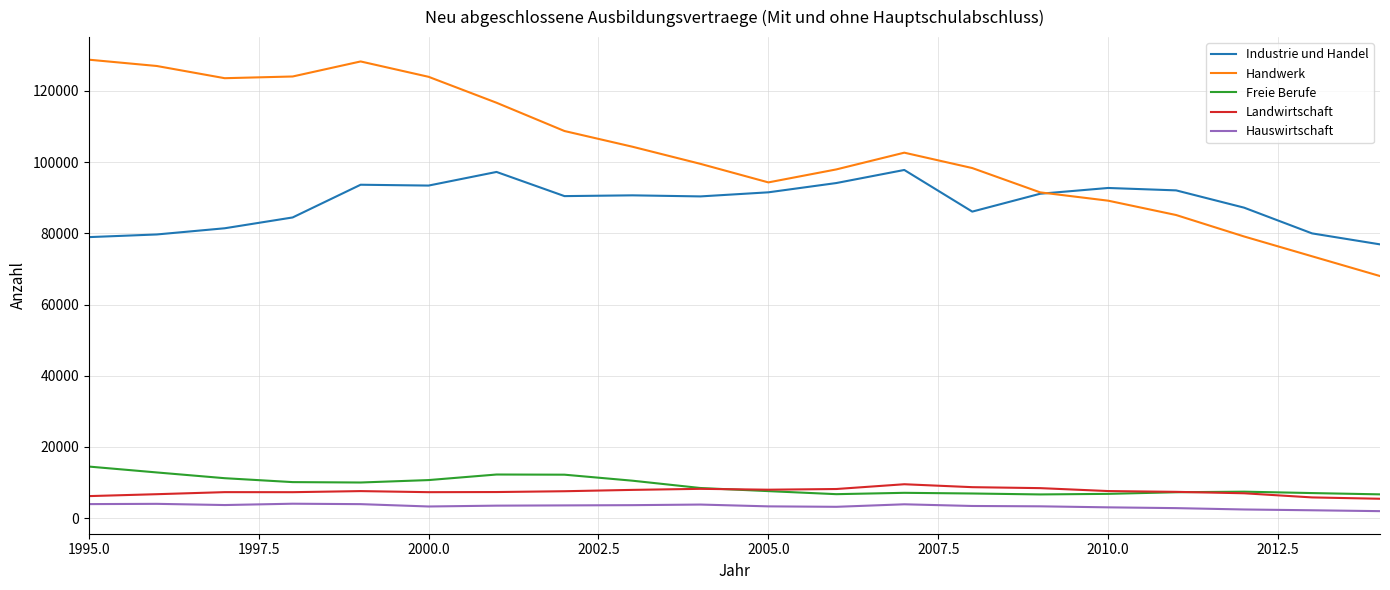

Which series has the largest total across all categories?

Handwerk